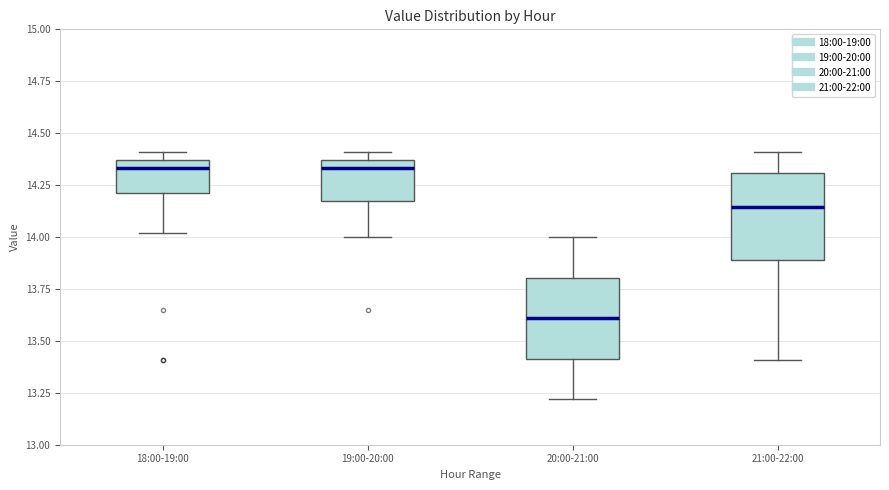

Where is the lower edge of the box for 21:00-22:00 on the y-axis? The values are not printed on the chart, so give them approximately, as read against the axis.

13.90